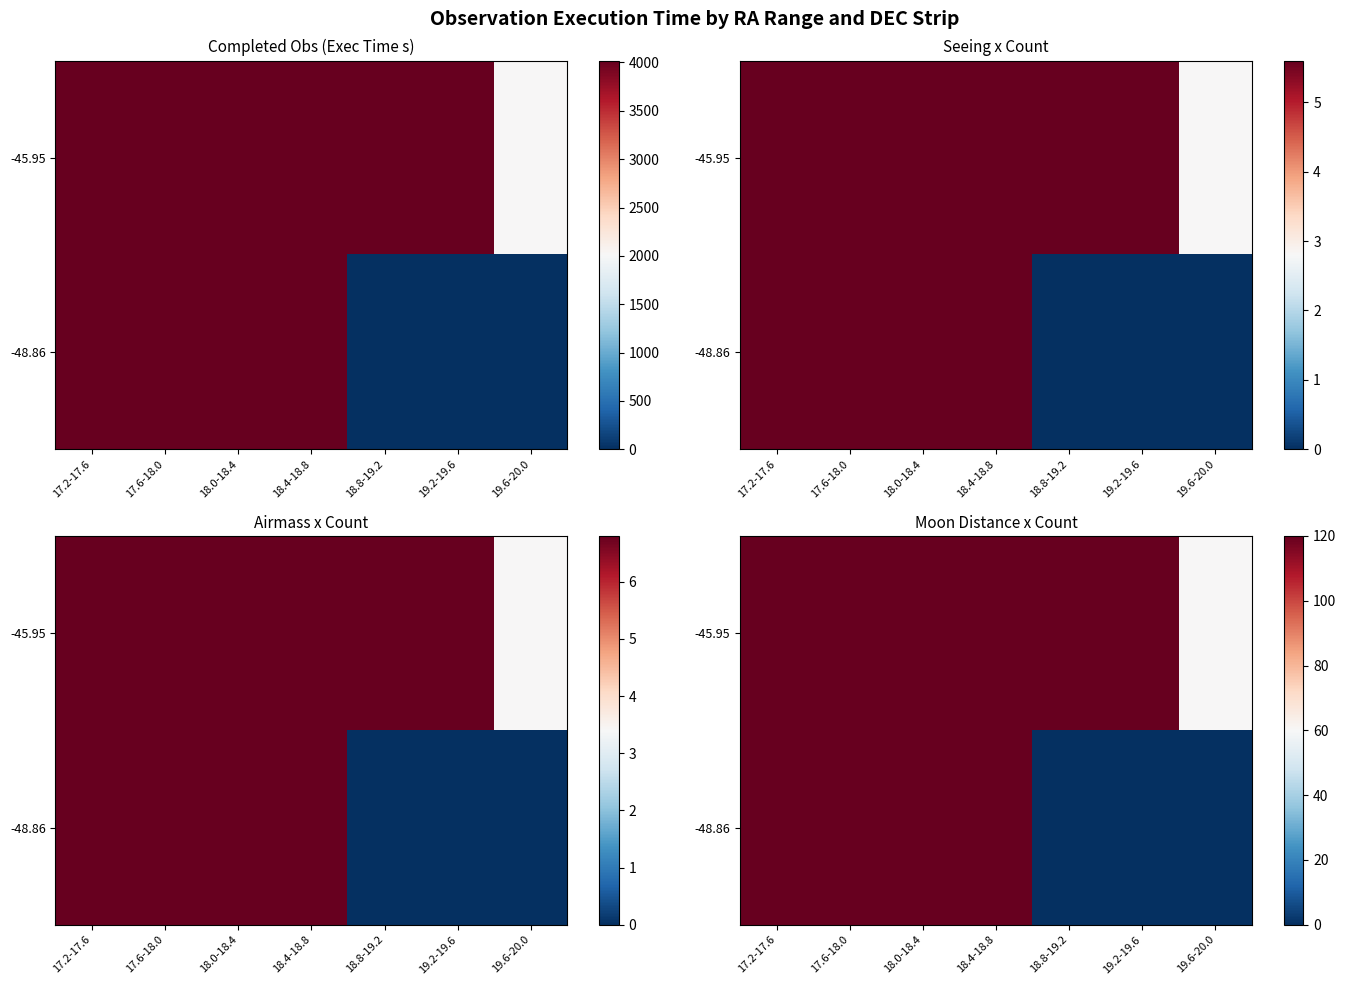

What is the difference between the maximum and minimum values in the row_1 series?

120